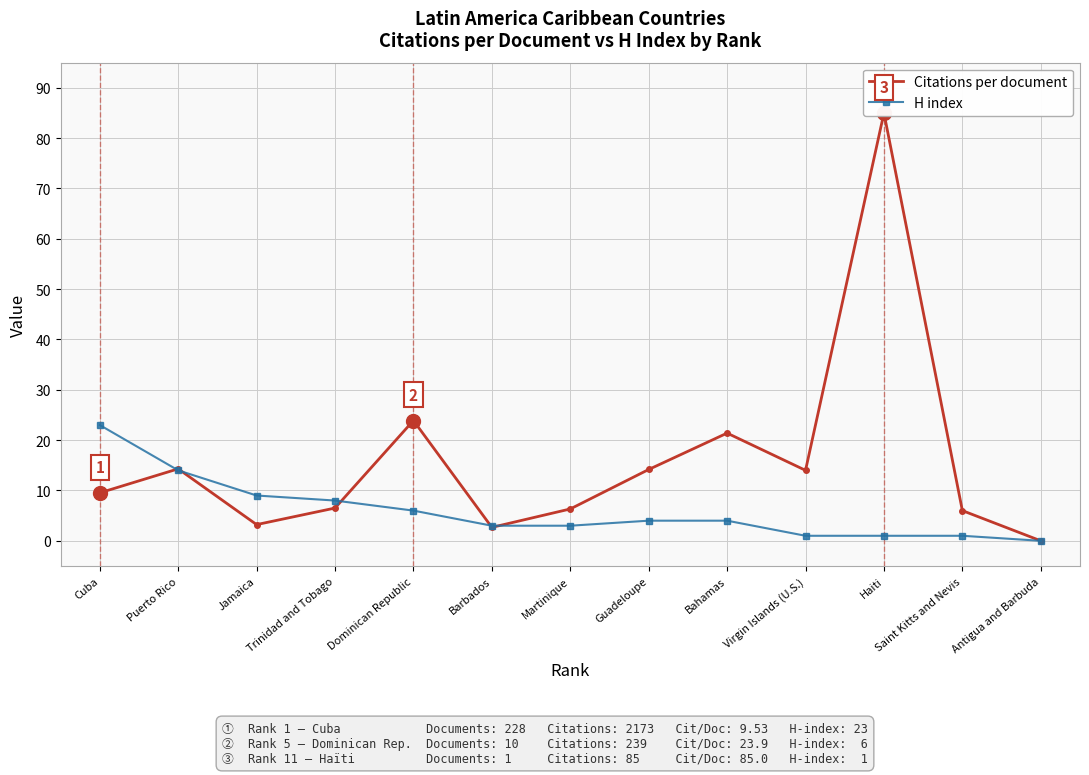

At which category is the sum across all series the highest?

Haiti